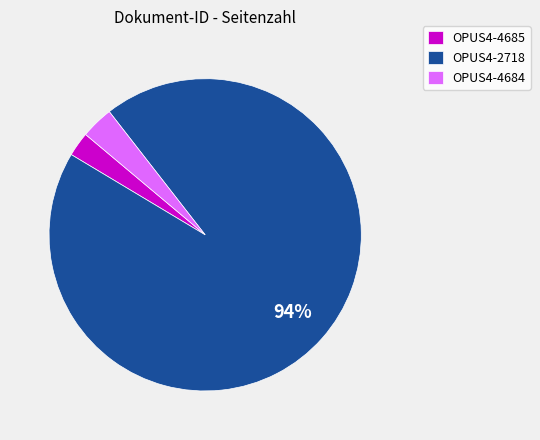

Which category has the biggest portion of the pie?

OPUS4-2718